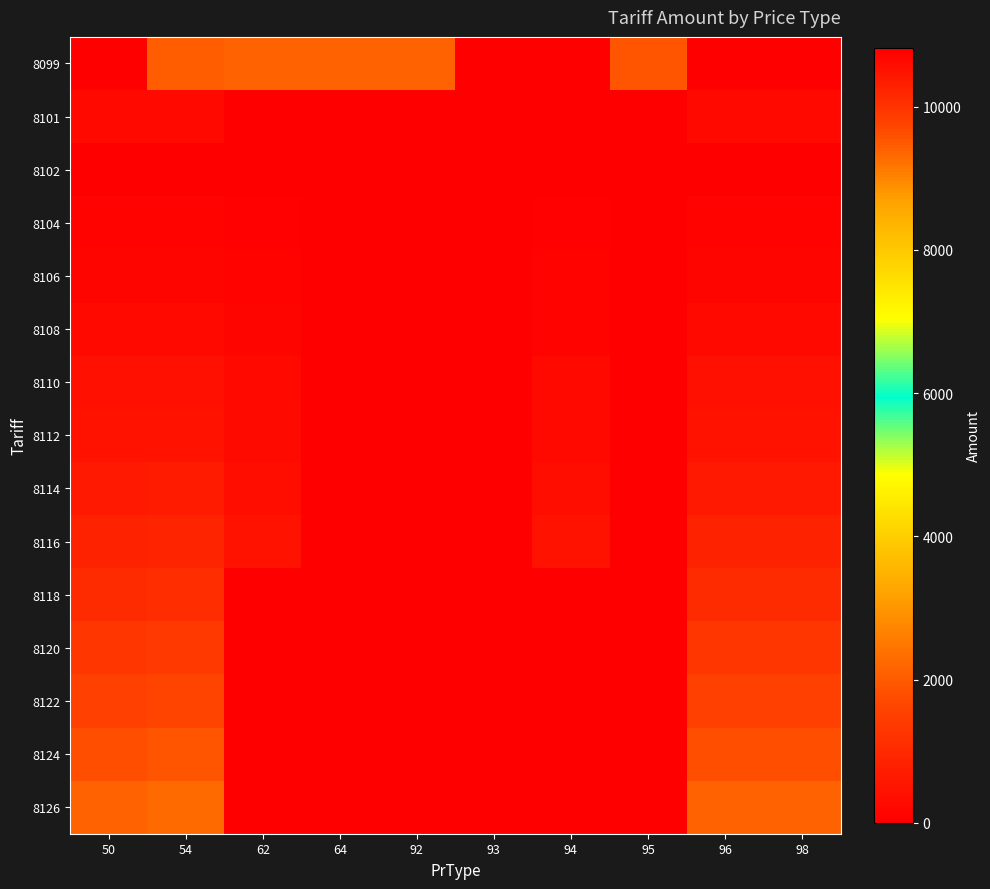

Reading right to left, list all the values displayed in this chart.

8099: 98=0.0	96=0.0	95=1931.9	94=10823.5	93=0.0	92=2125.3	64=2125.3	62=2125.3	54=2067.6	50=0.0
8101: 98=217.5	96=217.5	95=0.0	94=0.0	93=0.0	92=0.0	64=0.0	62=0.0	54=227.9	50=217.5
8102: 98=0.0	96=0.0	95=0.0	94=0.0	93=0.0	92=0.0	64=0.0	62=0.0	54=0.0	50=0.0
8104: 98=110.2	96=110.2	95=0.0	94=61.4	93=0.0	92=0.0	64=0.0	62=66.0	54=116.5	50=110.2
8106: 98=155.3	96=155.3	95=0.0	94=86.5	93=0.0	92=0.0	64=0.0	62=93.0	54=163.8	50=155.3
8108: 98=213.5	96=213.5	95=0.0	94=119.0	93=0.0	92=0.0	64=0.0	62=128.0	54=225.3	50=213.5
8110: 98=394.5	96=394.5	95=0.0	94=220.0	93=0.0	92=0.0	64=0.0	62=236.7	54=416.2	50=394.5
8112: 98=432.2	96=432.2	95=0.0	94=241.0	93=0.0	92=0.0	64=0.0	62=259.3	54=456.0	50=432.2
8114: 98=615.4	96=615.4	95=0.0	94=343.0	93=0.0	92=0.0	64=0.0	62=369.0	54=649.3	50=615.4
8116: 98=837.1	96=837.1	95=0.0	94=466.5	93=0.0	92=0.0	64=0.0	62=501.8	54=883.2	50=837.1
8118: 98=1026.7	96=1026.7	95=0.0	94=0.0	93=0.0	92=0.0	64=0.0	62=0.0	54=1083.2	50=1026.7
8120: 98=1287.5	96=1287.5	95=0.0	94=0.0	93=0.0	92=0.0	64=0.0	62=0.0	54=1358.3	50=1287.5
8122: 98=1523.6	96=1523.6	95=0.0	94=0.0	93=0.0	92=0.0	64=0.0	62=0.0	54=1607.4	50=1523.6
8124: 98=1812.7	96=1812.7	95=0.0	94=0.0	93=0.0	92=0.0	64=0.0	62=0.0	54=1912.4	50=1812.7
8126: 98=2128.3	96=2128.3	95=0.0	94=0.0	93=0.0	92=0.0	64=0.0	62=0.0	54=2246.3	50=2128.3